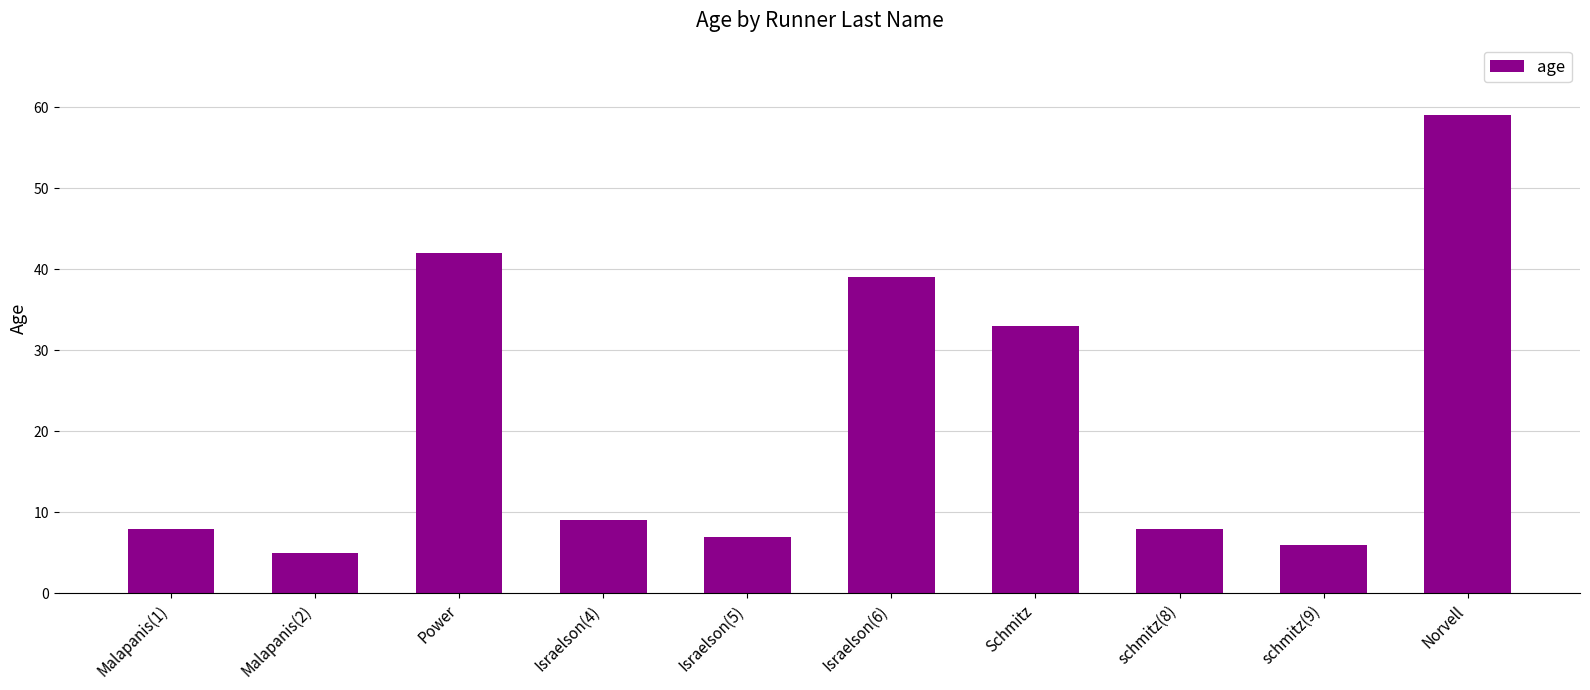

Which has a higher value, Israelson(5) or Schmitz?

Schmitz